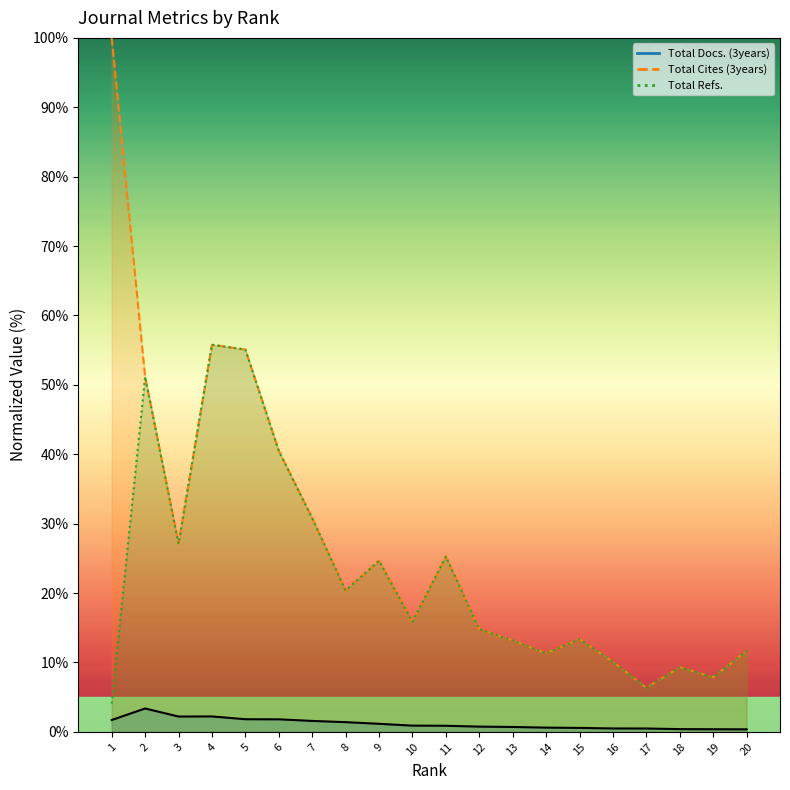

What is the value of the Total Docs. (3years) point at the 5th from the left?

1.8